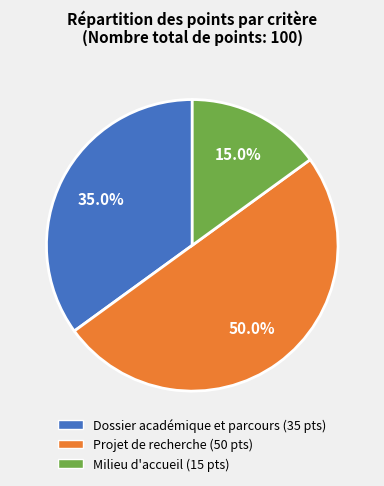

To the nearest percent, what is the difference between the Projet de recherche and Dossier académique et parcours slice percentages?

15%